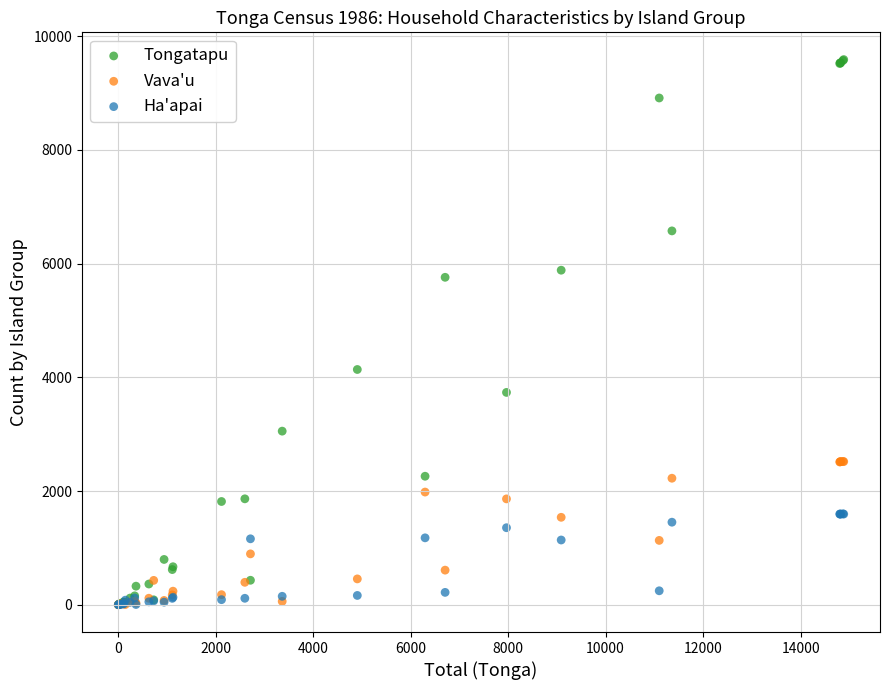

What are all the series names shown in the legend?

Tongatapu, Vava'u, Ha'apai